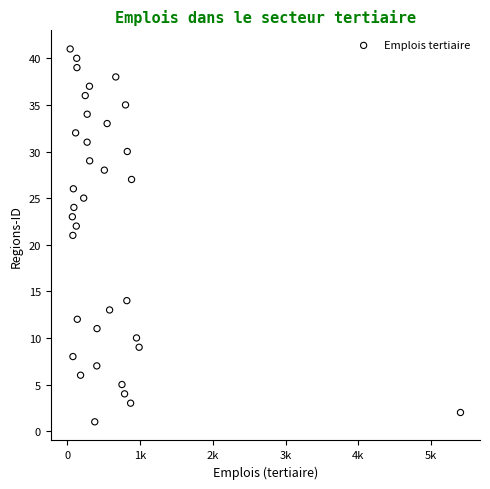

What is the range of X values (max minus min)?

5366